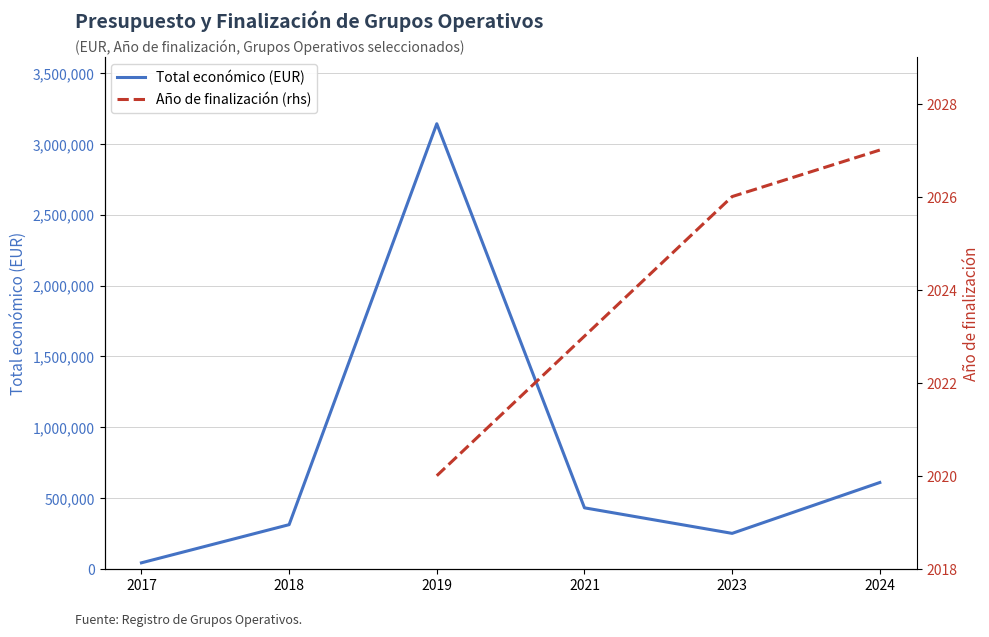

How many distinct data groups are displayed?

2